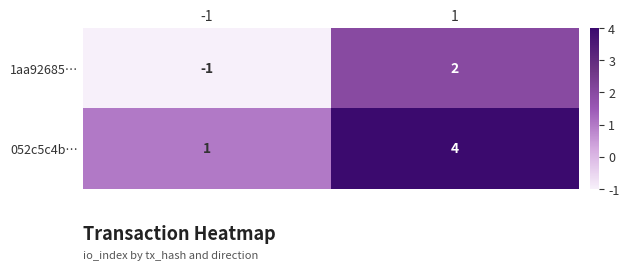

What is the sum of all 052c5c4b… values?

5